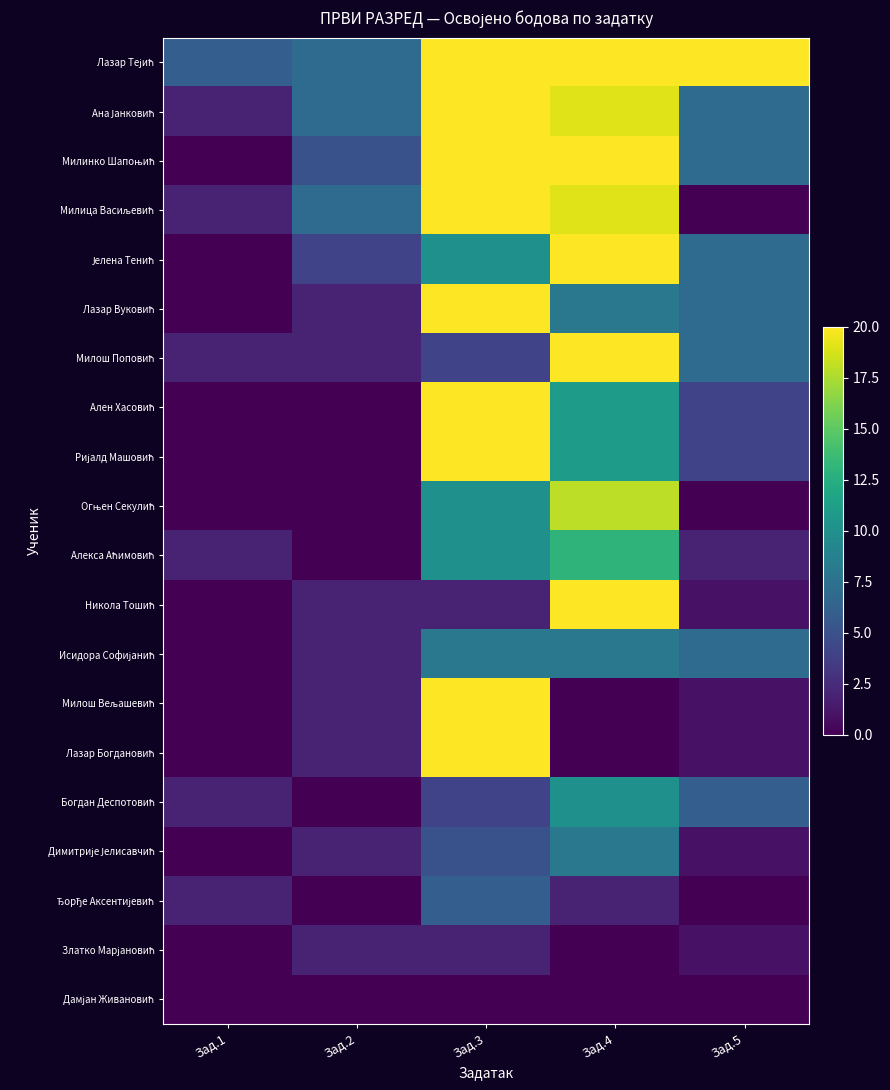

Between Зад.2 and Зад.3, which is larger?

Зад.3